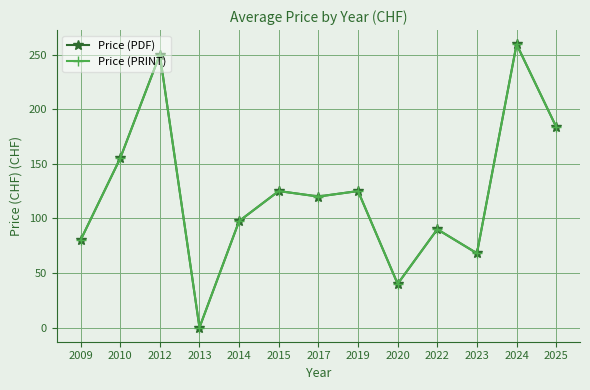

True or false: Price (PDF) has more than 0 points higher than both neighbors.

True